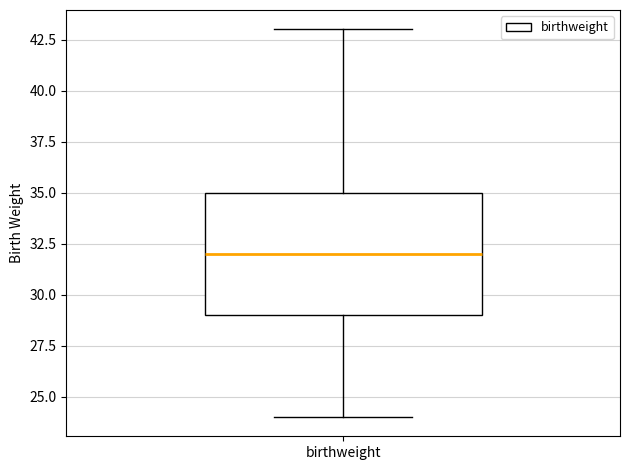

Transcribe this box plot: give where the median line is, the range the box spans, and where the two whiskers end, as read against the y-axis. The values are not printed on the chart, so give them approximately, as read against the axis.

median 32, box 29 to 35, whiskers 24 to 43